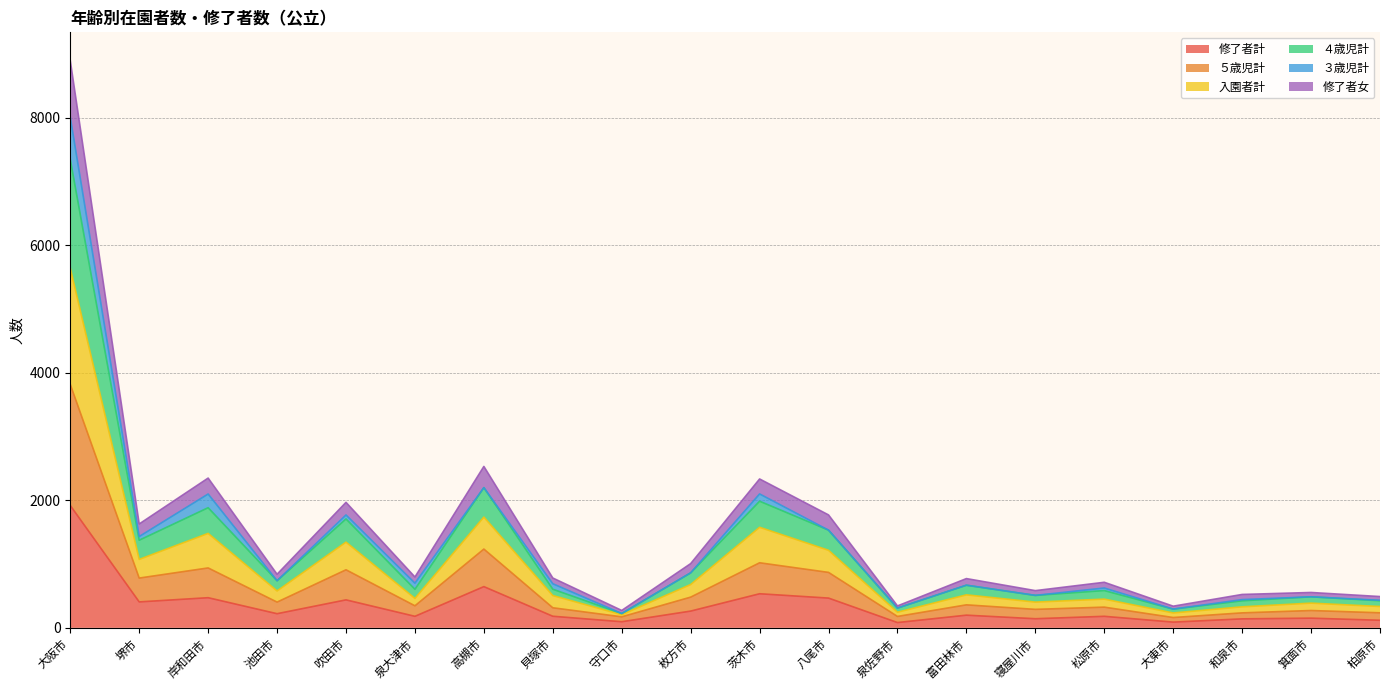

True or false: 入園者計 and ４歳児計 intersect in this chart.

False